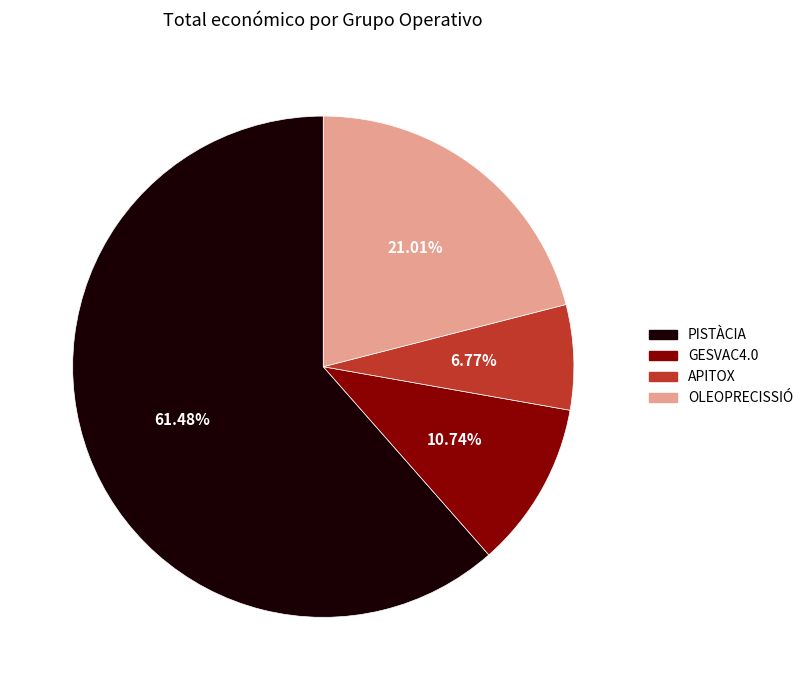

Is there any slice that represents more than half of the pie?

Yes